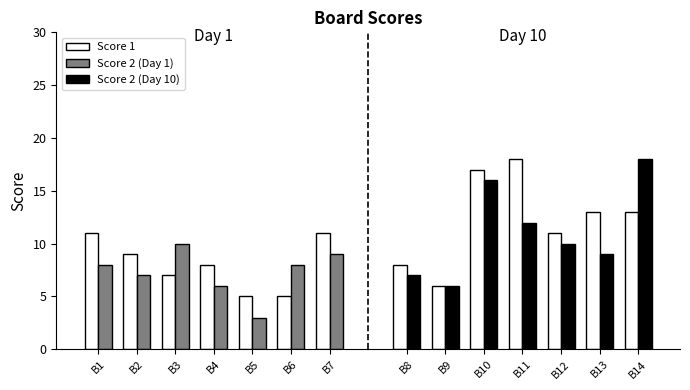

Which has a higher value, B1 or B7?

B1